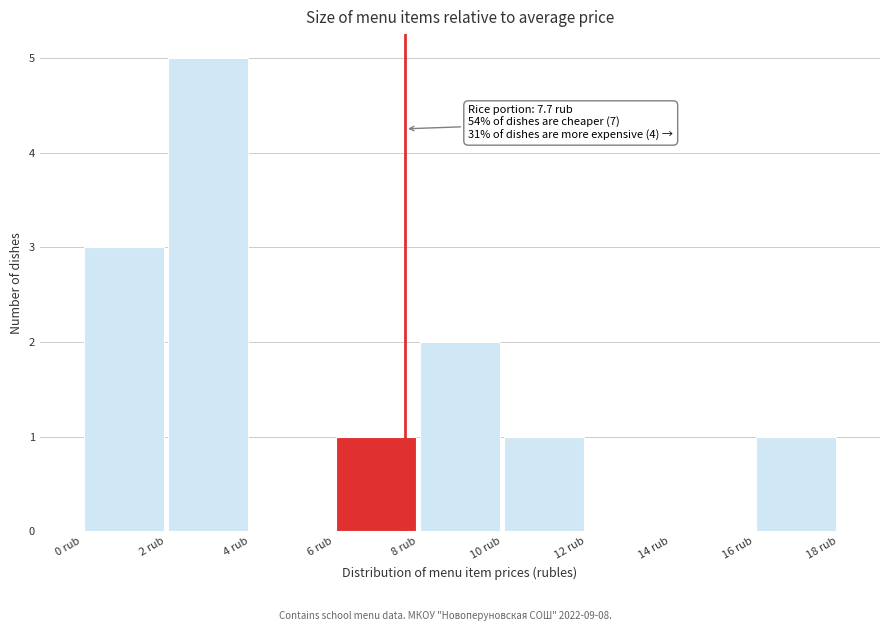

Which range on the x-axis has the tallest bar?

2 to 4